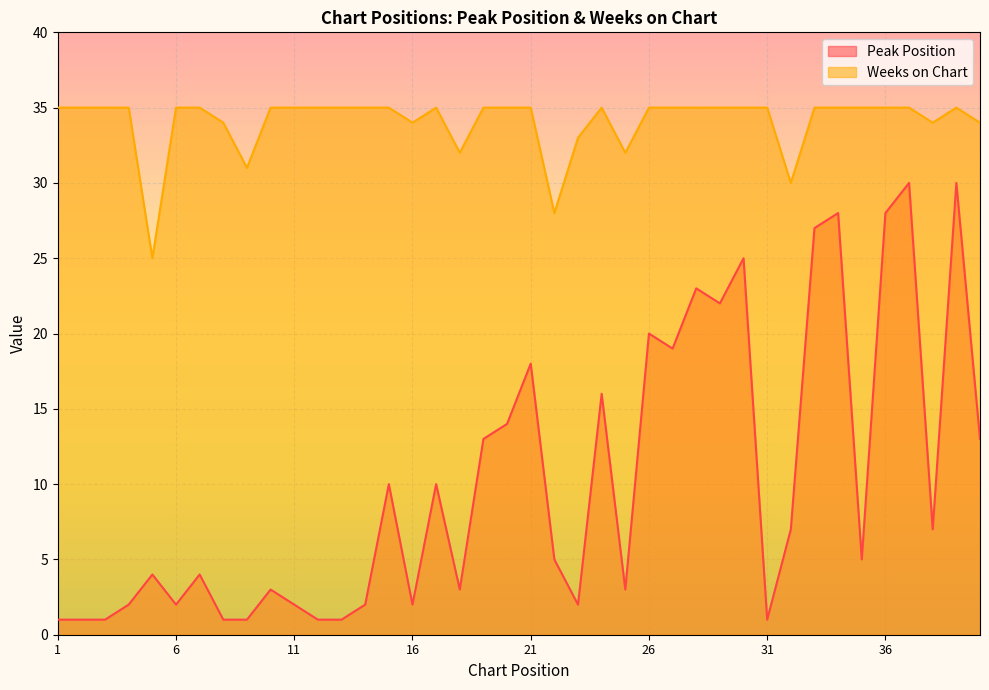

What is the sum of all Peak Position values?

407